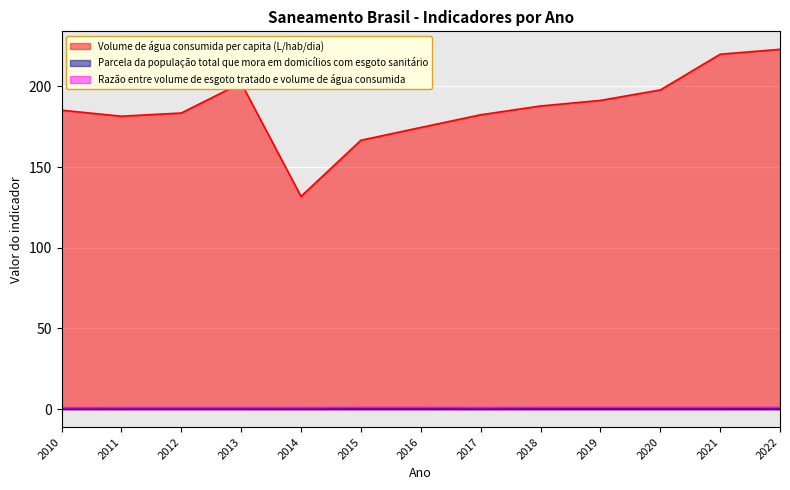

At how many categories does at least one series exceed 52?

13